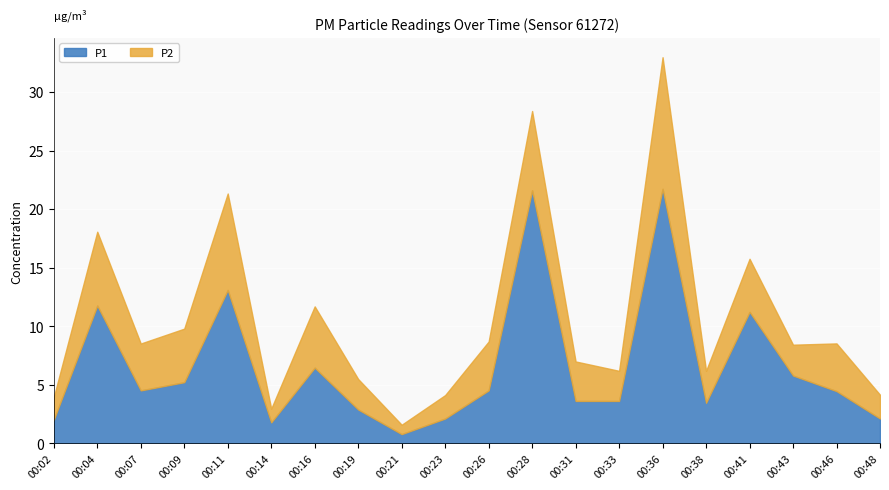

At which label is P1 closest to 11?

00:41